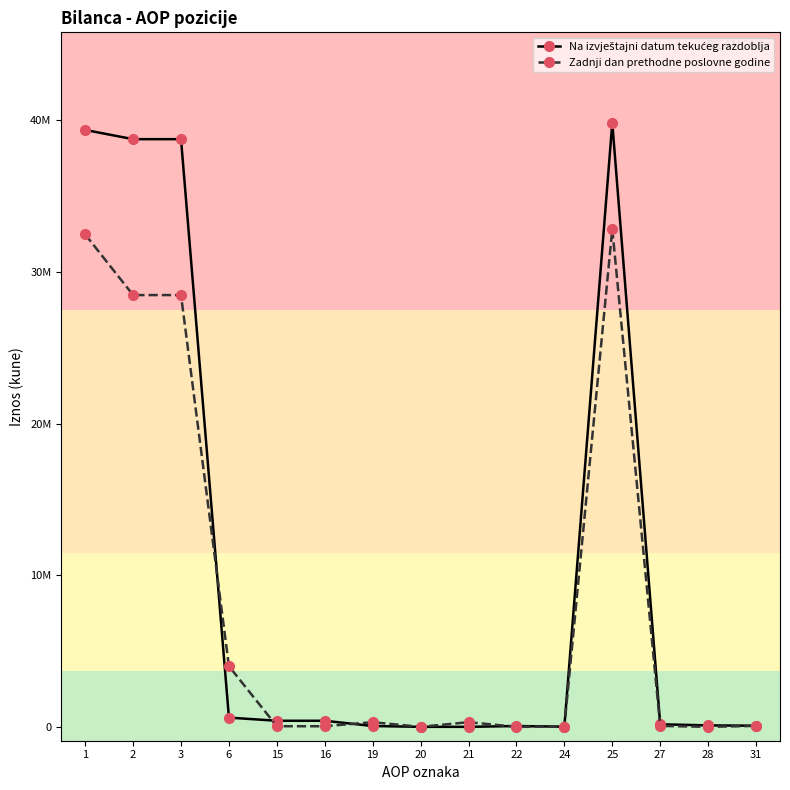

Does the chart have visible grid lines?

No